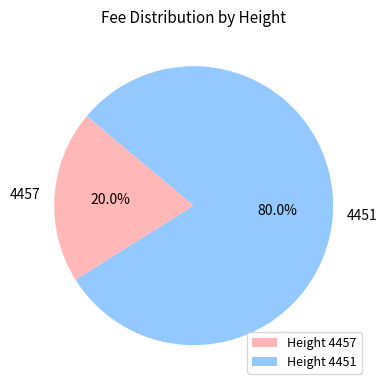

To the nearest percent, what percentage of the pie is 4457?

20%